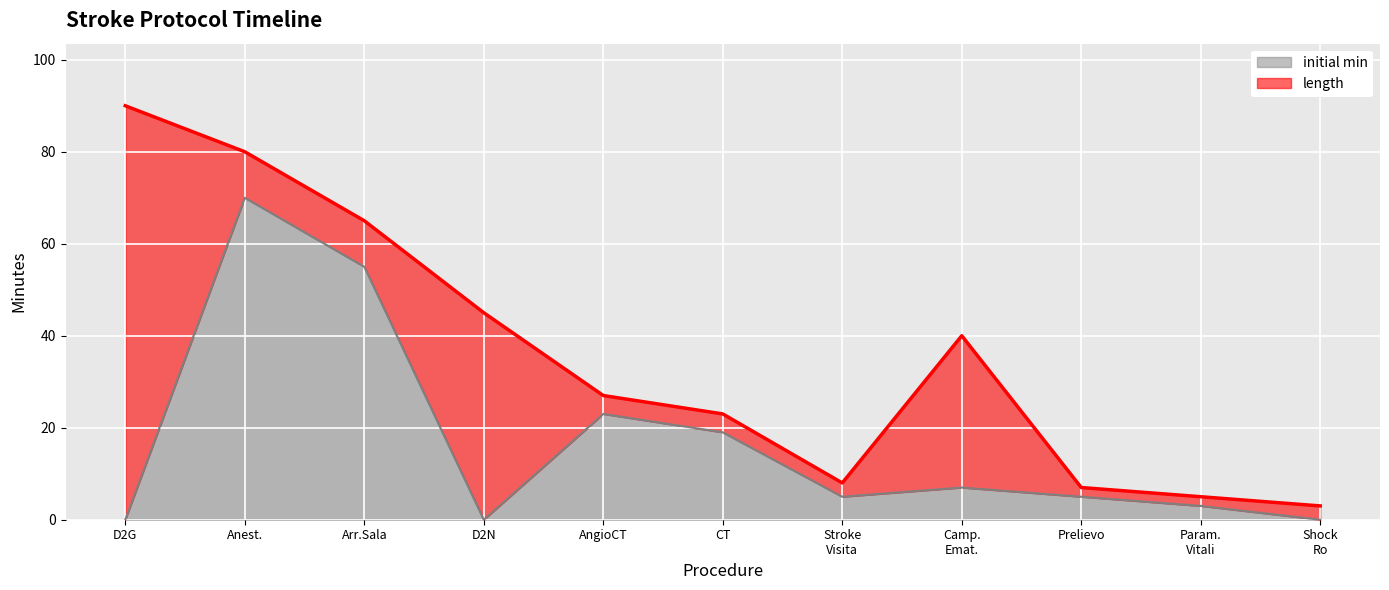

The initial min series shows 70 at Anest.. True or false?

True